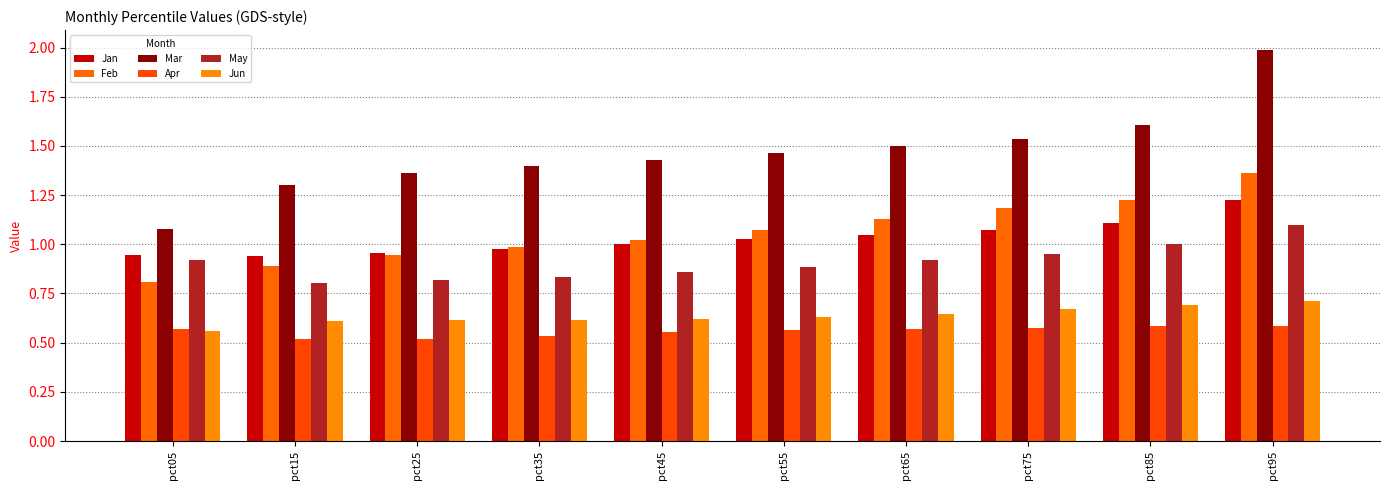

Are the bars horizontal?

No